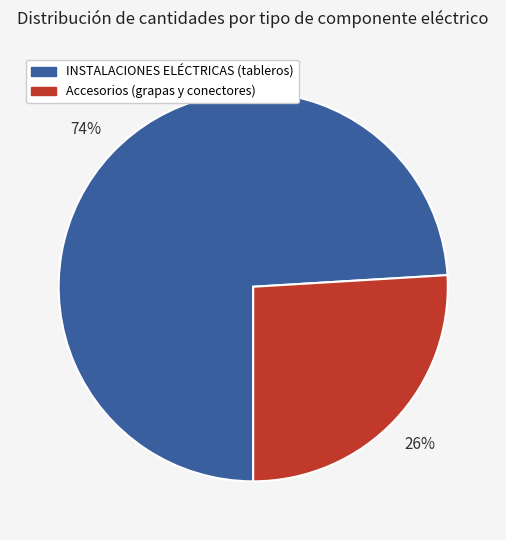

True or false: Accesorios (grapas y conectores) accounts for 26% of the total.

True